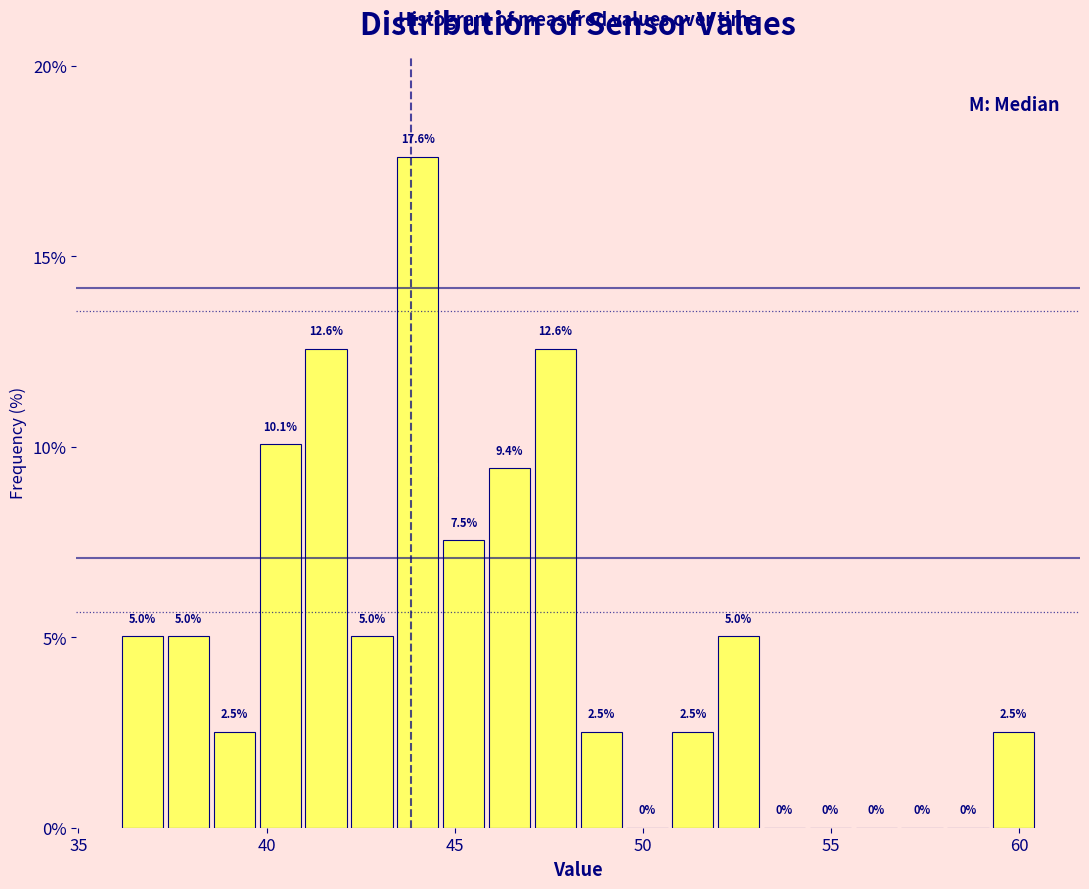

Around what value on the x-axis is the tallest bar? Give the approximate position of its centre, as read against the axis.

44.0